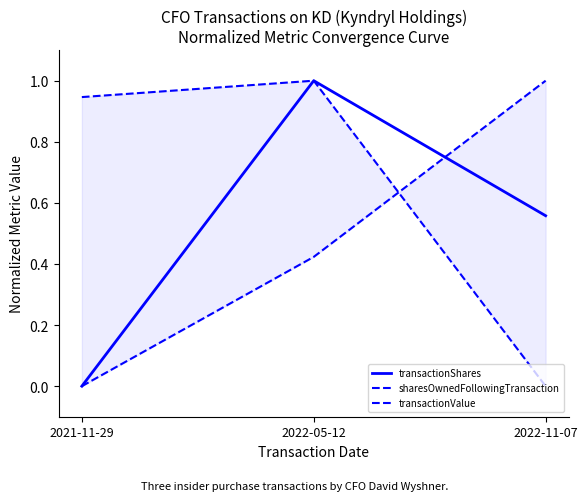

Reading left to right, what are all the values shown in this chart?

transactionShares: 2021-11-29=0.0	2022-05-12=1.0	2022-11-07=0.6
sharesOwnedFollowingTransaction: 2021-11-29=0.0	2022-05-12=0.4	2022-11-07=1.0
transactionValue: 2021-11-29=0.9	2022-05-12=1.0	2022-11-07=0.0